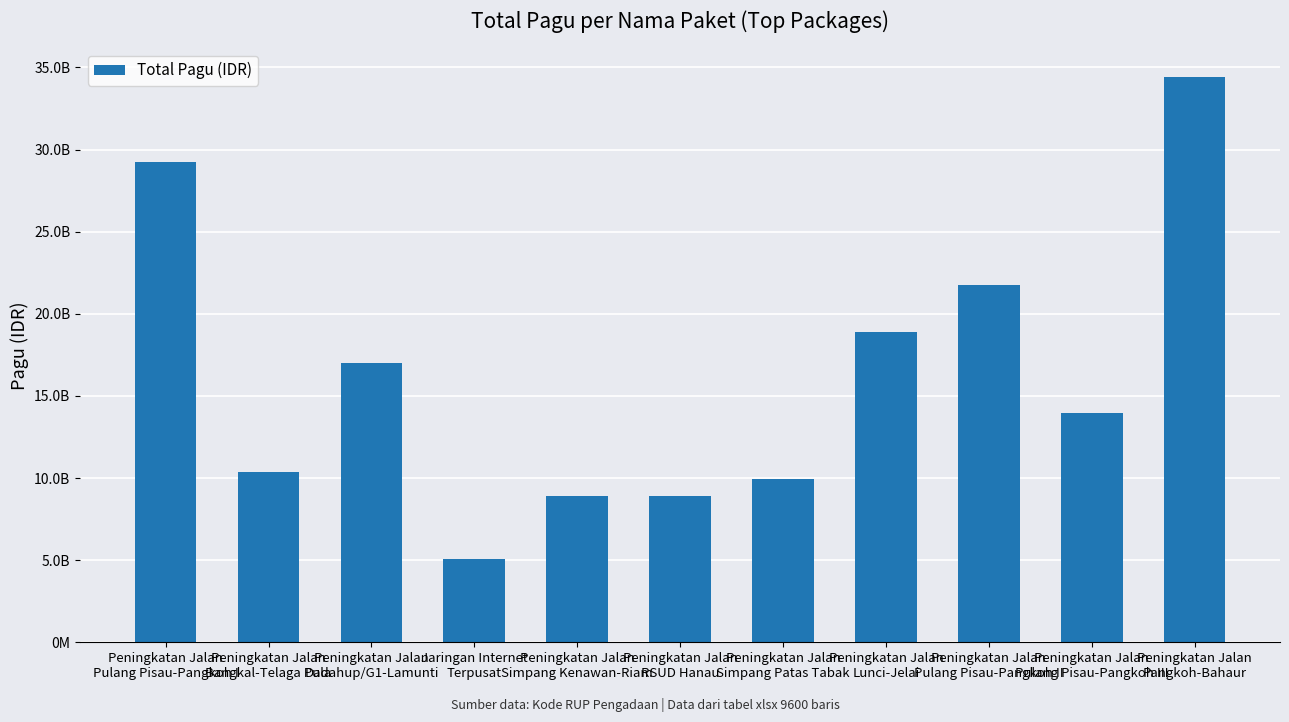

What is the sum of the values at Peningkatan Jalan
Bangkal-Telaga Pula and Peningkatan Jalan
Dadahup/G1-Lamunti?

27424338750